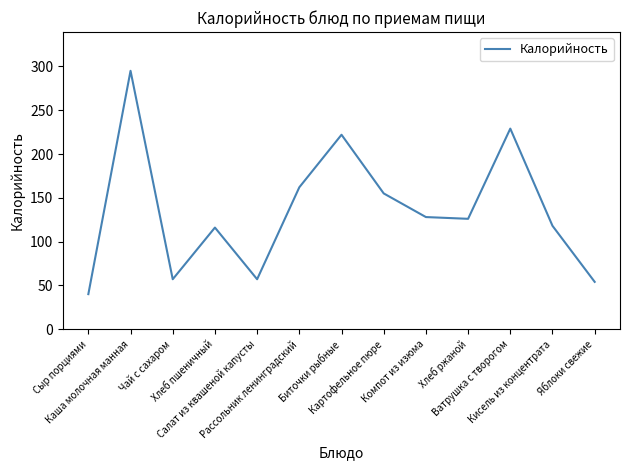

What is the maximum value shown in the chart?

295